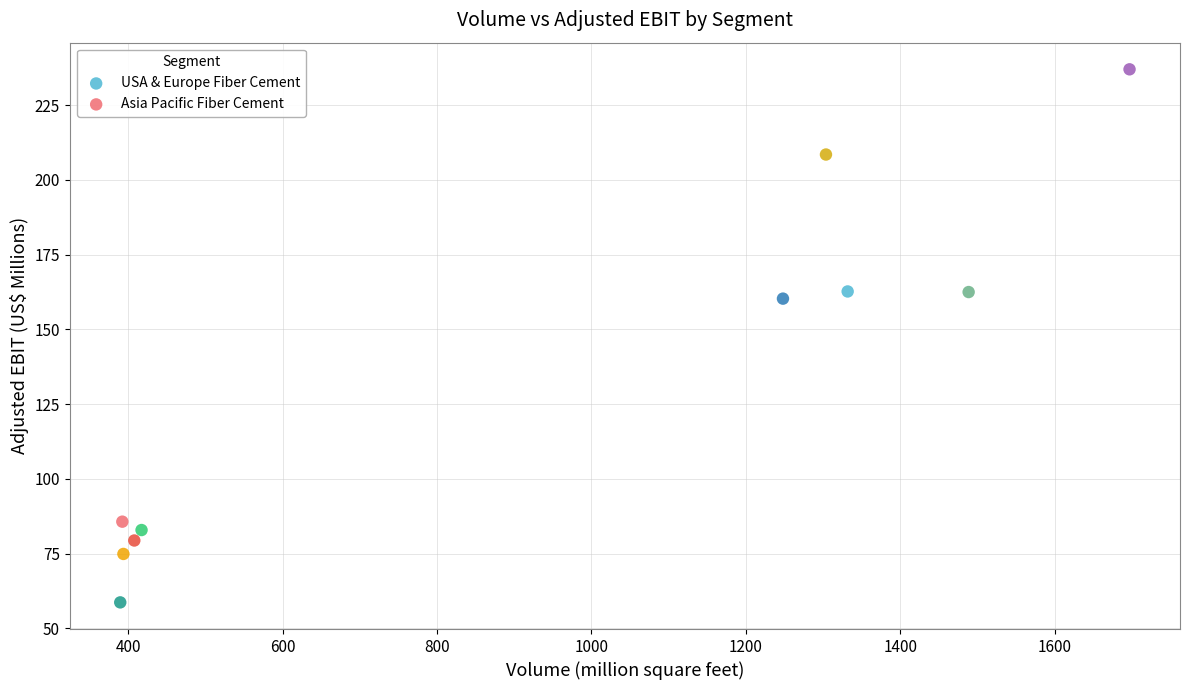

Which series has the largest Y range (max minus min)?

USA & Europe Fiber Cement